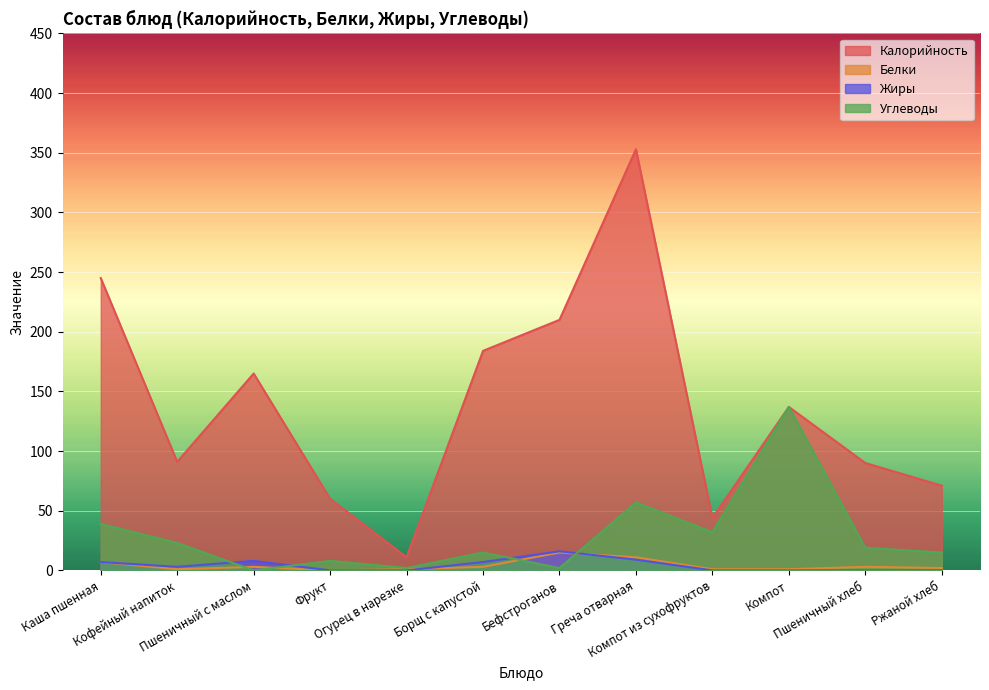

Where does the Углеводы series first go above 19?

Каша пшенная